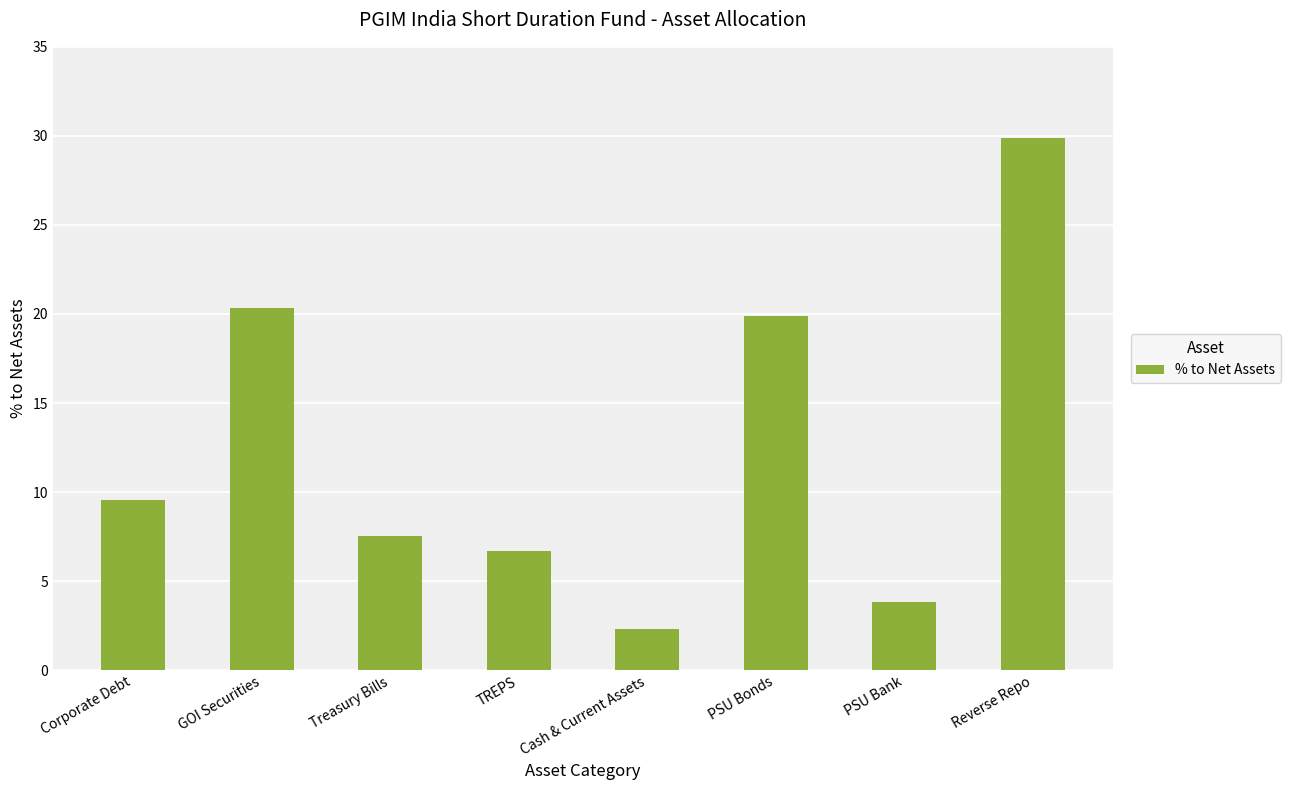

How many distinct data groups are displayed?

1